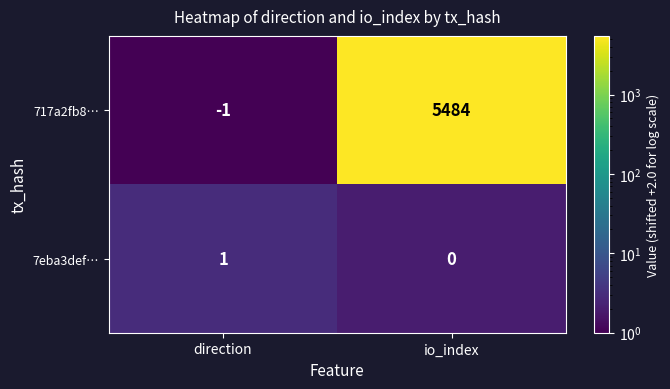

Is it true that 717a2fb8… equals -2 at direction?

False